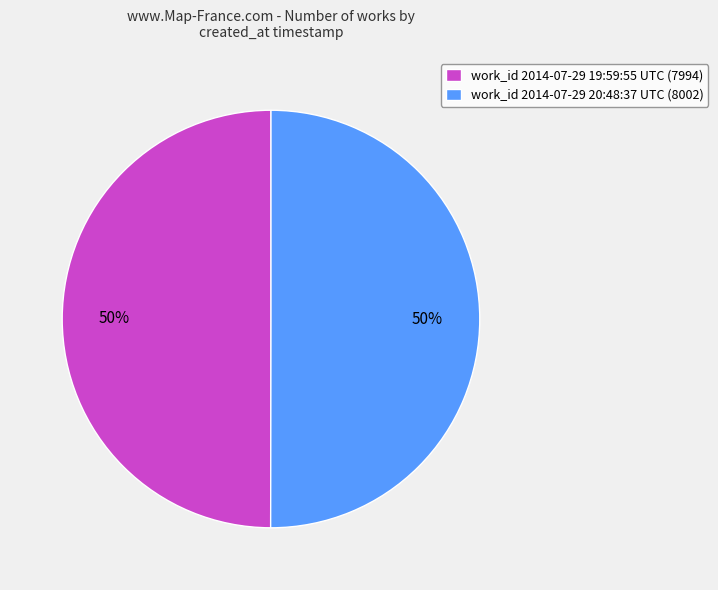

Is it true that work_id 2014-07-29 20:48:37 UTC (8002) is 50% of the pie?

True